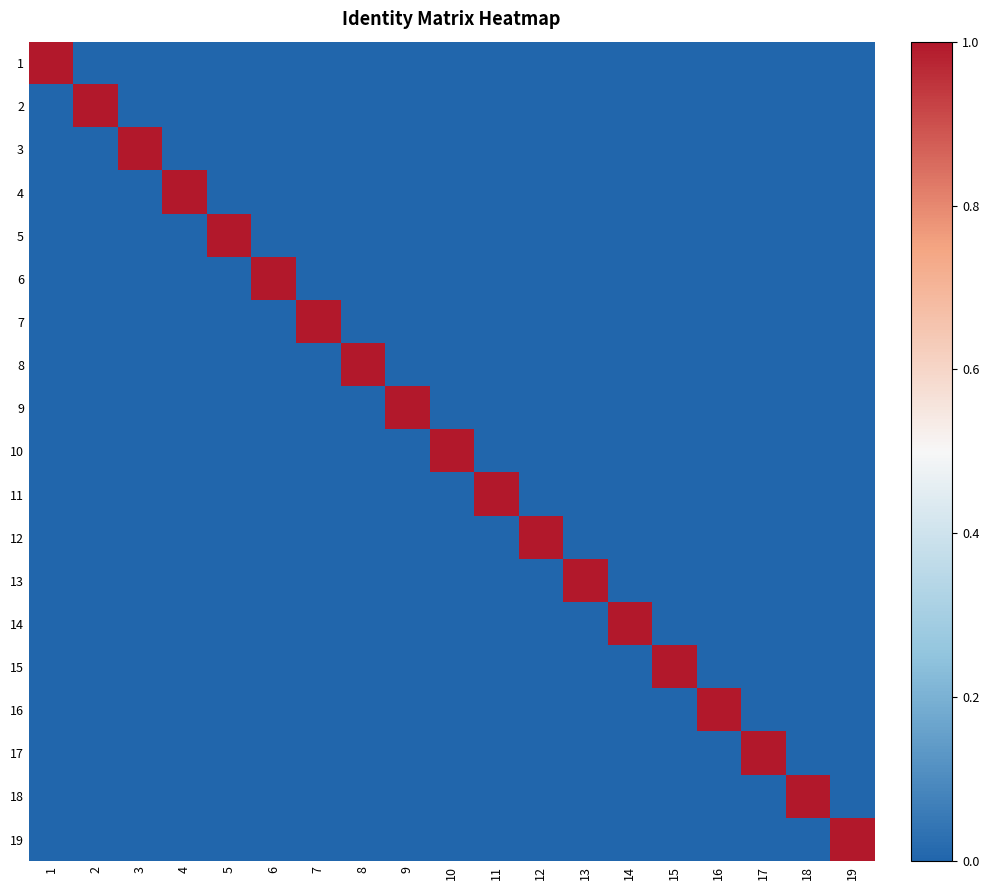

How many categories are shown in the chart?

19